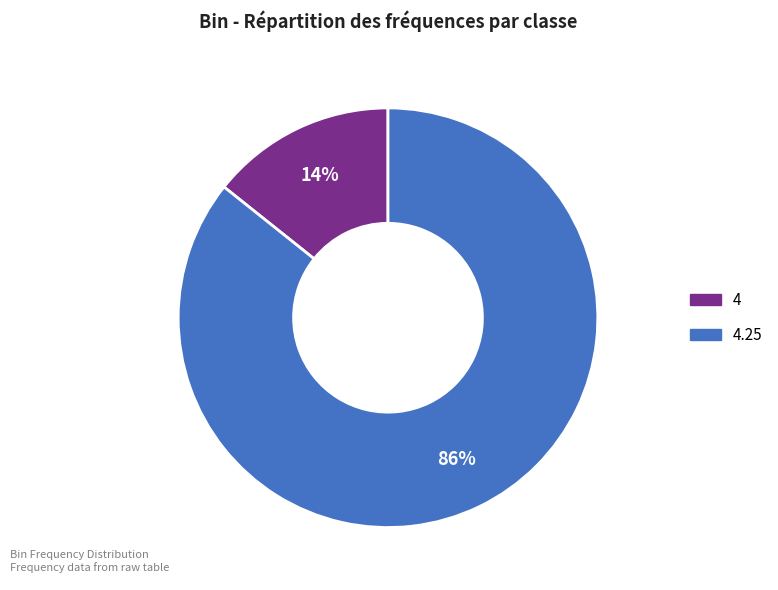

Is there a majority slice in this chart?

Yes